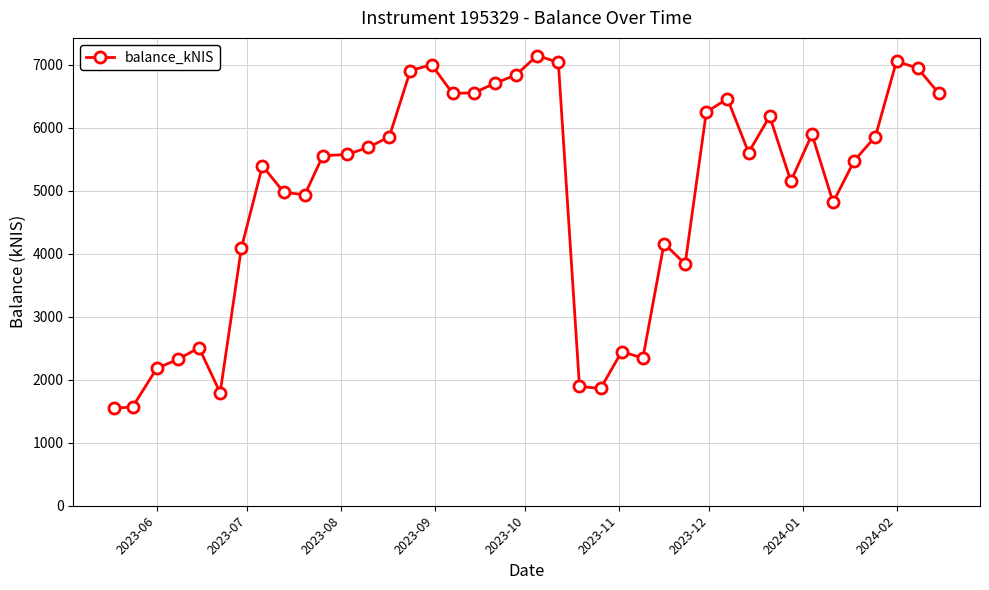

How many data points are above 5577?

20